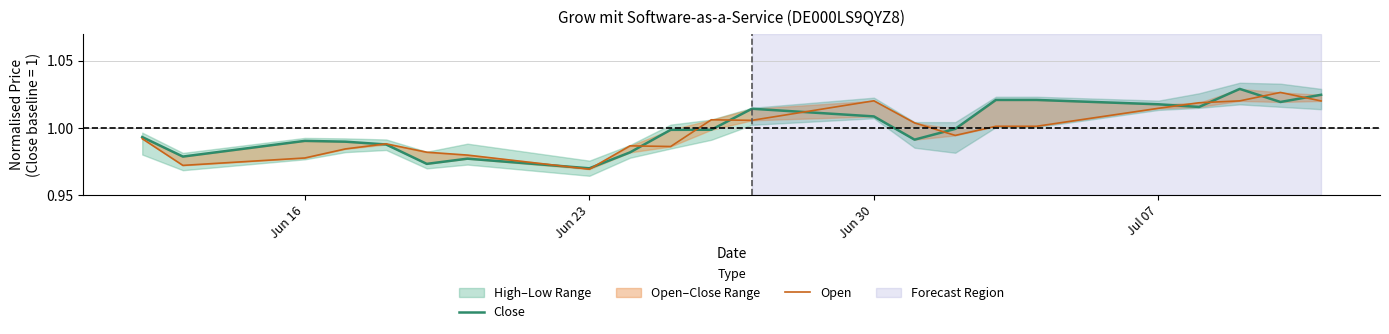

What is the approximate value of Close at Jun 16?

1.0